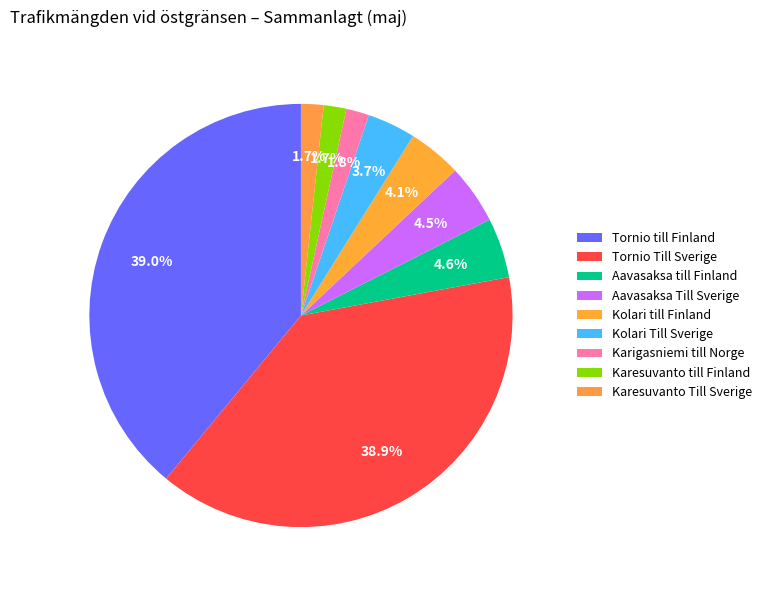

To the nearest percent, what is the difference between the Tornio Till Sverige and Aavasaksa Till Sverige slice percentages?

34%